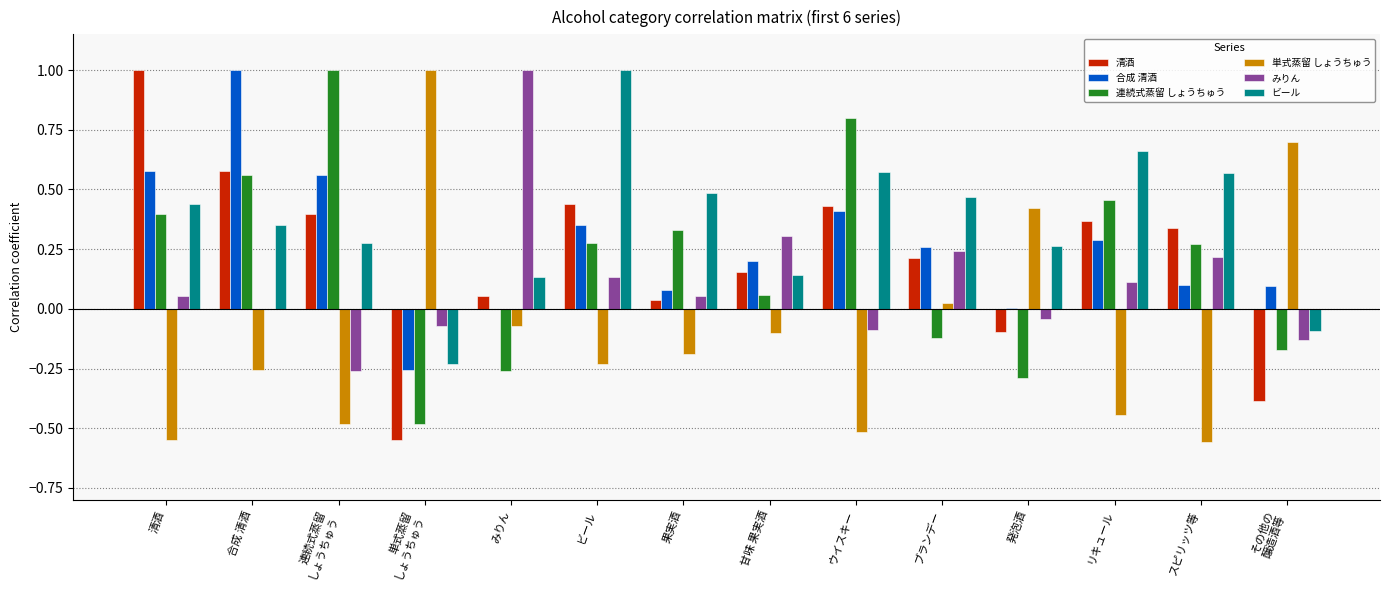

The 単式蒸留 しょうちゅう series shows -0.1 at みりん. True or false?

True